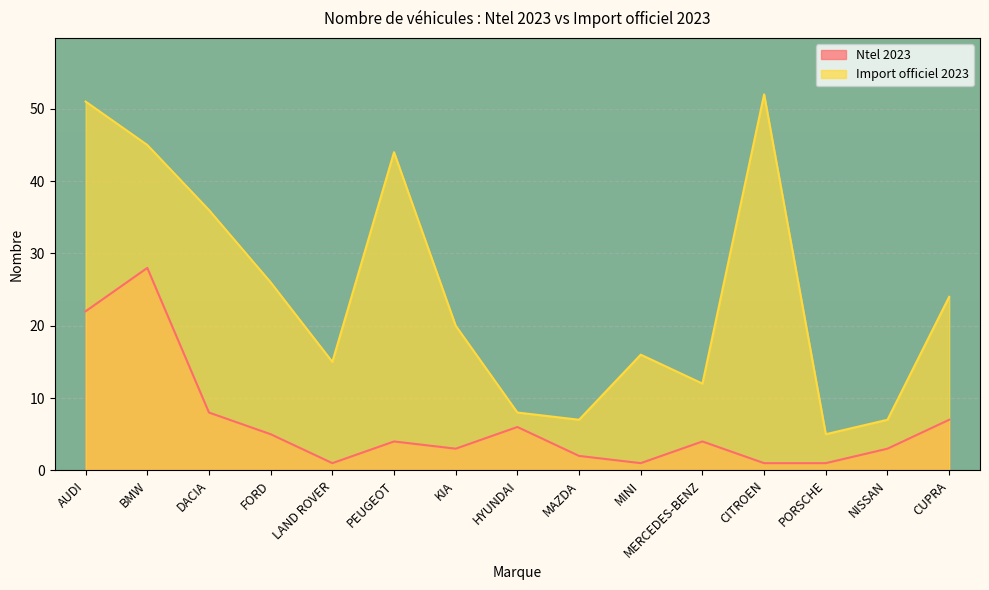

How many values in the Ntel 2023 series exceed 4?

6